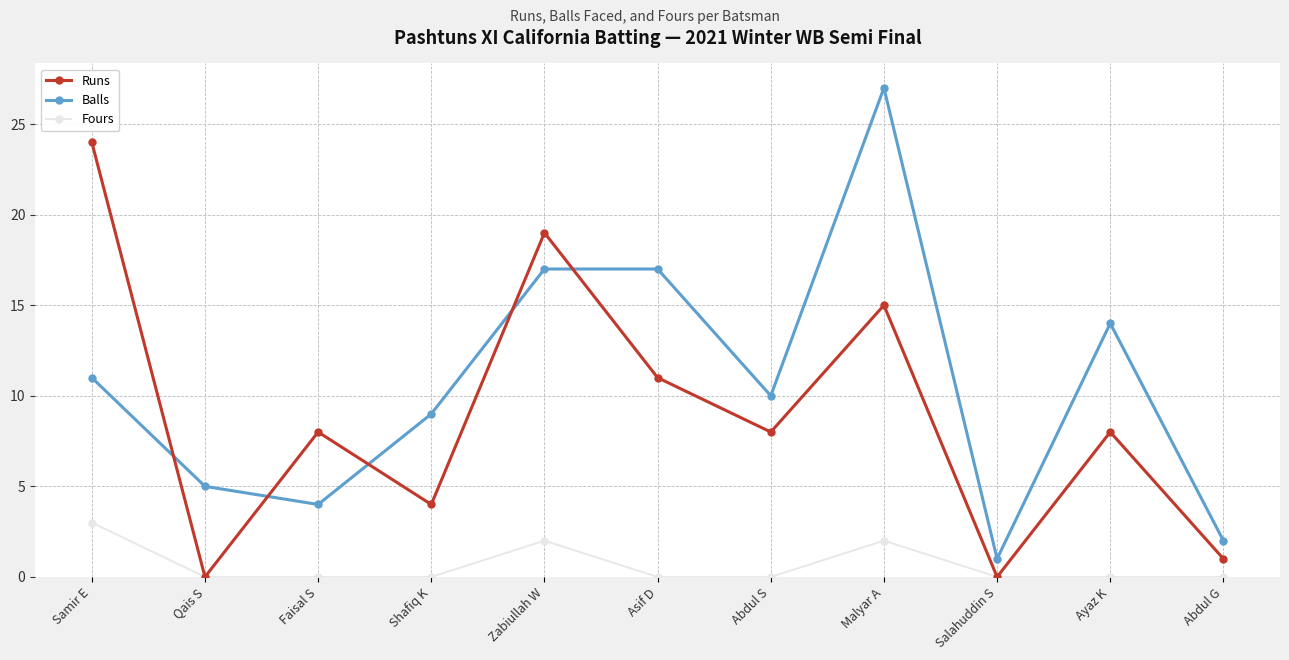

What is the difference between the second highest and second lowest values in the Balls series?

15